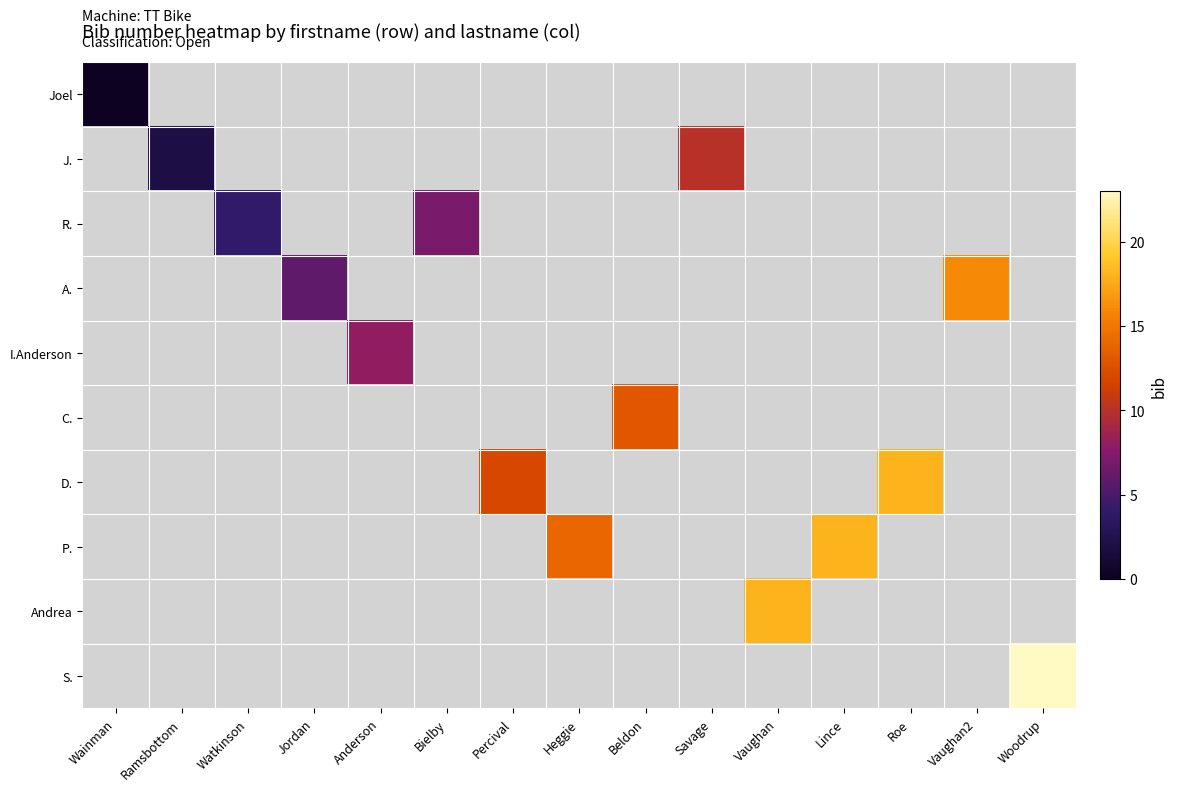

Is the value of R. at Beldon greater than the value of P. at Wainman?

No